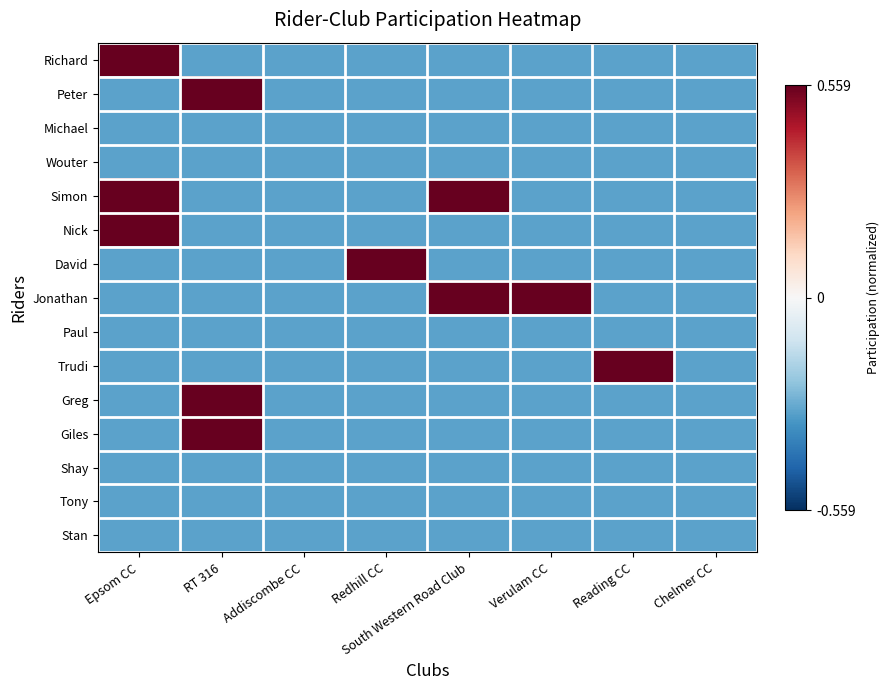

Which series has the largest total across all categories?

Simon